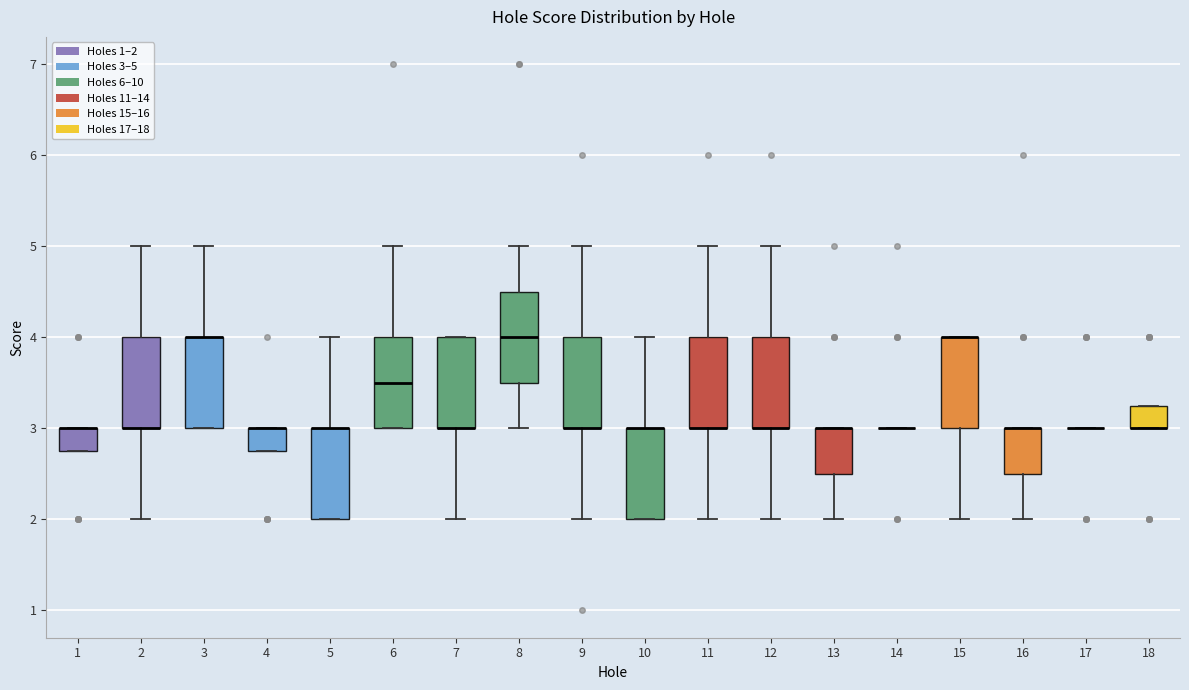

Reading left to right, read every box against the y-axis: the position of its median line, the range the box covers, and the ends of its whiskers. The values are not printed on the chart, so give them approximately, as read against the axis.

1: median 3.0 (drawn on the box's upper edge), box 2.8 to 3.0, whiskers 2.8 to 3.0
2: median 3.0 (drawn on the box's lower edge), box 3.0 to 4.0, whiskers 2.0 to 5.0
3: median 4.0 (drawn on the box's upper edge), box 3.0 to 4.0, whiskers 3.0 to 5.0
4: median 3.0 (drawn on the box's upper edge), box 2.8 to 3.0, whiskers 2.8 to 3.0
5: median 3.0 (drawn on the box's upper edge), box 2.0 to 3.0, whiskers 2.0 to 4.0
6: median 3.5, box 3.0 to 4.0, whiskers 3.0 to 5.0
7: median 3.0 (drawn on the box's lower edge), box 3.0 to 4.0, whiskers 2.0 to 4.0
8: median 4.0, box 3.5 to 4.5, whiskers 3.0 to 5.0
9: median 3.0 (drawn on the box's lower edge), box 3.0 to 4.0, whiskers 2.0 to 5.0
10: median 3.0 (drawn on the box's upper edge), box 2.0 to 3.0, whiskers 2.0 to 4.0
11: median 3.0 (drawn on the box's lower edge), box 3.0 to 4.0, whiskers 2.0 to 5.0
12: median 3.0 (drawn on the box's lower edge), box 3.0 to 4.0, whiskers 2.0 to 5.0
13: median 3.0 (drawn on the box's upper edge), box 2.5 to 3.0, whiskers 2.0 to 3.0
14: box collapsed to a line at 3.0, whiskers 3.0 to 3.0
15: median 4.0 (drawn on the box's upper edge), box 3.0 to 4.0, whiskers 2.0 to 4.0
16: median 3.0 (drawn on the box's upper edge), box 2.5 to 3.0, whiskers 2.0 to 3.0
17: box collapsed to a line at 3.0, whiskers 3.0 to 3.0
18: median 3.0 (drawn on the box's lower edge), box 3.0 to 3.3, whiskers 3.0 to 3.3